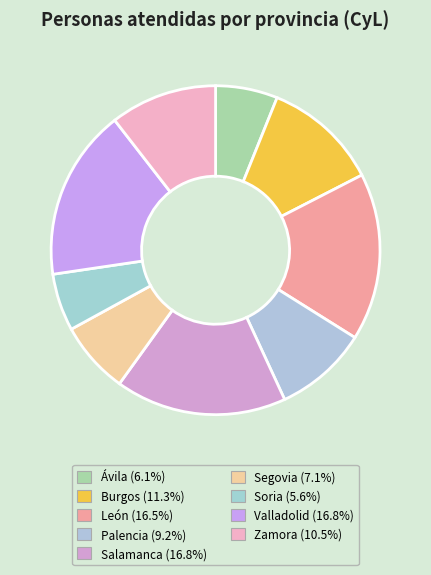

To the nearest percent, what percentage of the pie is Zamora?

11%